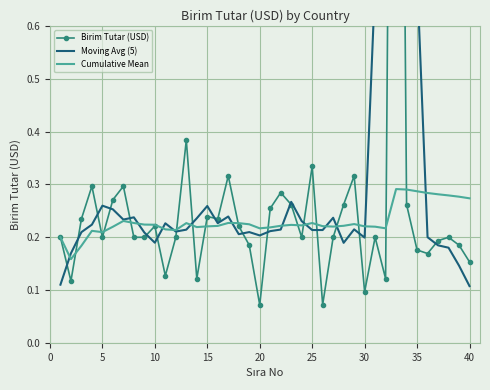

Reading left to right, extract all data points from this chart.

Birim Tutar (USD): 0.2	0.1	0.2	0.3	0.2	0.3	0.3	0.2	0.2	0.2	0.1	0.2	0.4	0.1	0.2	0.2	0.3	0.2	0.2	0.1	0.3	0.3	0.3	0.2	0.3	0.1	0.2	0.3	0.3	0.1	0.2	0.1	2.7	0.3	0.2	0.2	0.2	0.2	0.2	0.2
Moving Avg (5): 0.1	0.2	0.2	0.2	0.3	0.3	0.2	0.2	0.2	0.2	0.2	0.2	0.2	0.2	0.3	0.2	0.2	0.2	0.2	0.2	0.2	0.2	0.3	0.2	0.2	0.2	0.2	0.2	0.2	0.2	0.7	0.7	0.7	0.7	0.7	0.2	0.2	0.2	0.1	0.1
Cumulative Mean: 0.2	0.2	0.2	0.2	0.2	0.2	0.2	0.2	0.2	0.2	0.2	0.2	0.2	0.2	0.2	0.2	0.2	0.2	0.2	0.2	0.2	0.2	0.2	0.2	0.2	0.2	0.2	0.2	0.2	0.2	0.2	0.2	0.3	0.3	0.3	0.3	0.3	0.3	0.3	0.3